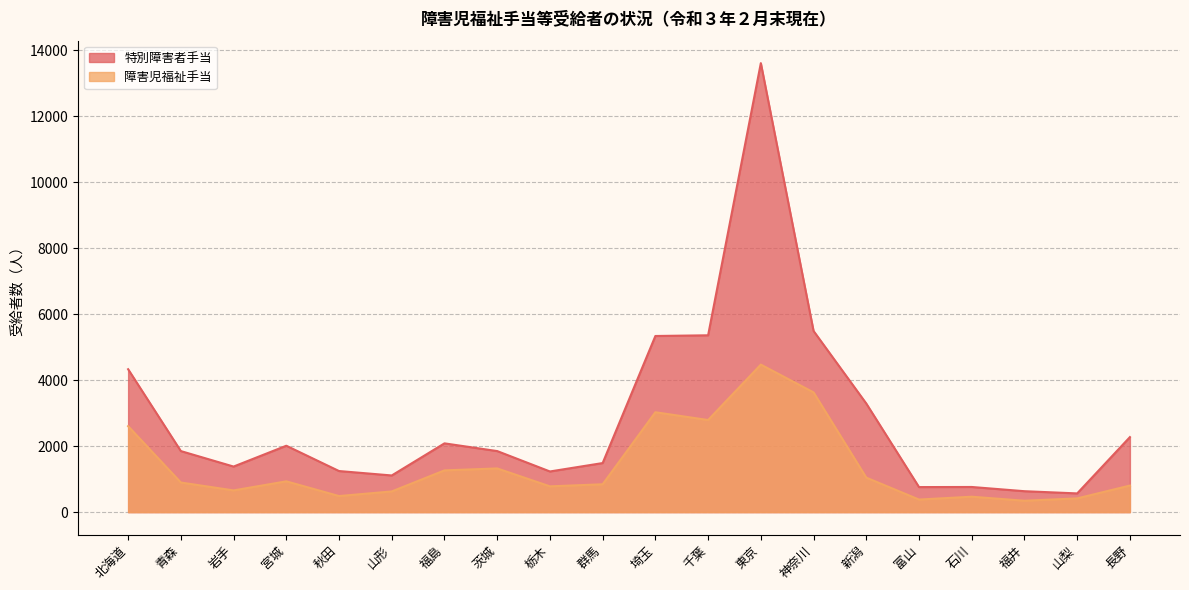

List the labels in order of 特別障害者手当 value, smallest first.

山梨, 福井, 富山, 石川, 山形, 栃木, 秋田, 岩手, 群馬, 青森, 茨城, 宮城, 福島, 長野, 新潟, 北海道, 埼玉, 千葉, 神奈川, 東京